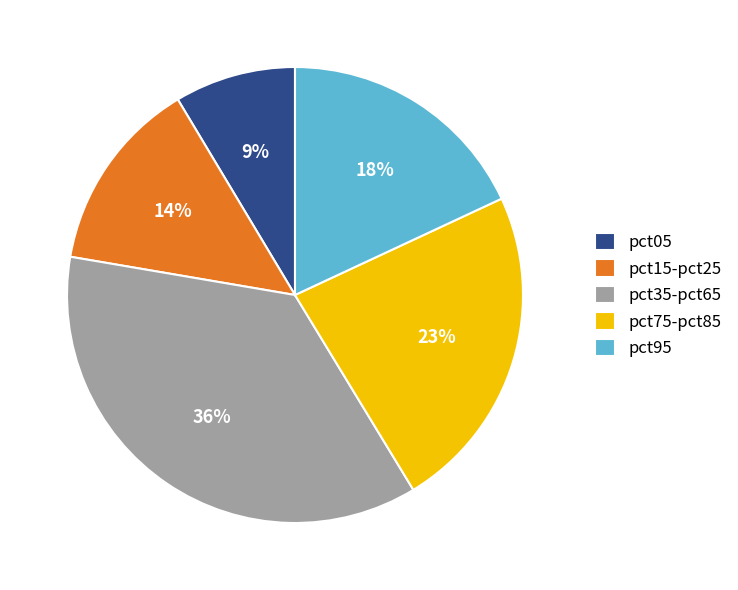

Which category has the smallest portion of the pie?

pct05